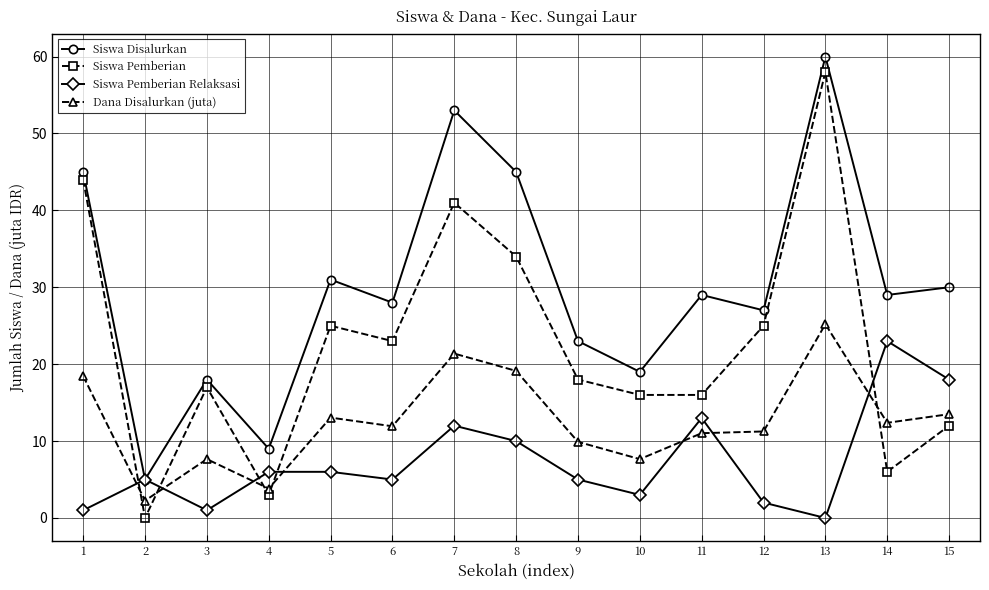

True or false: Dana Disalurkan (juta) has a value of 2.6 at 11.

False